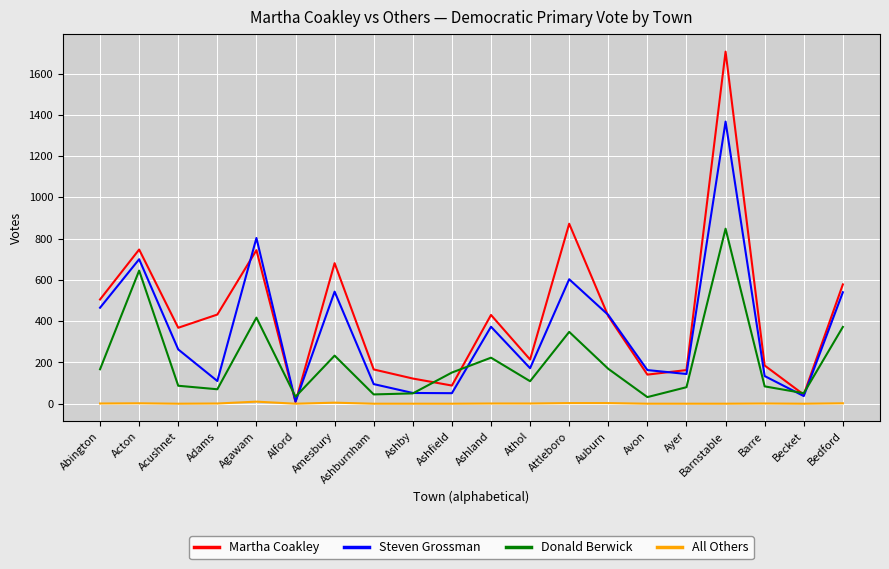

Which category has the highest value in the Martha Coakley series?

Barnstable